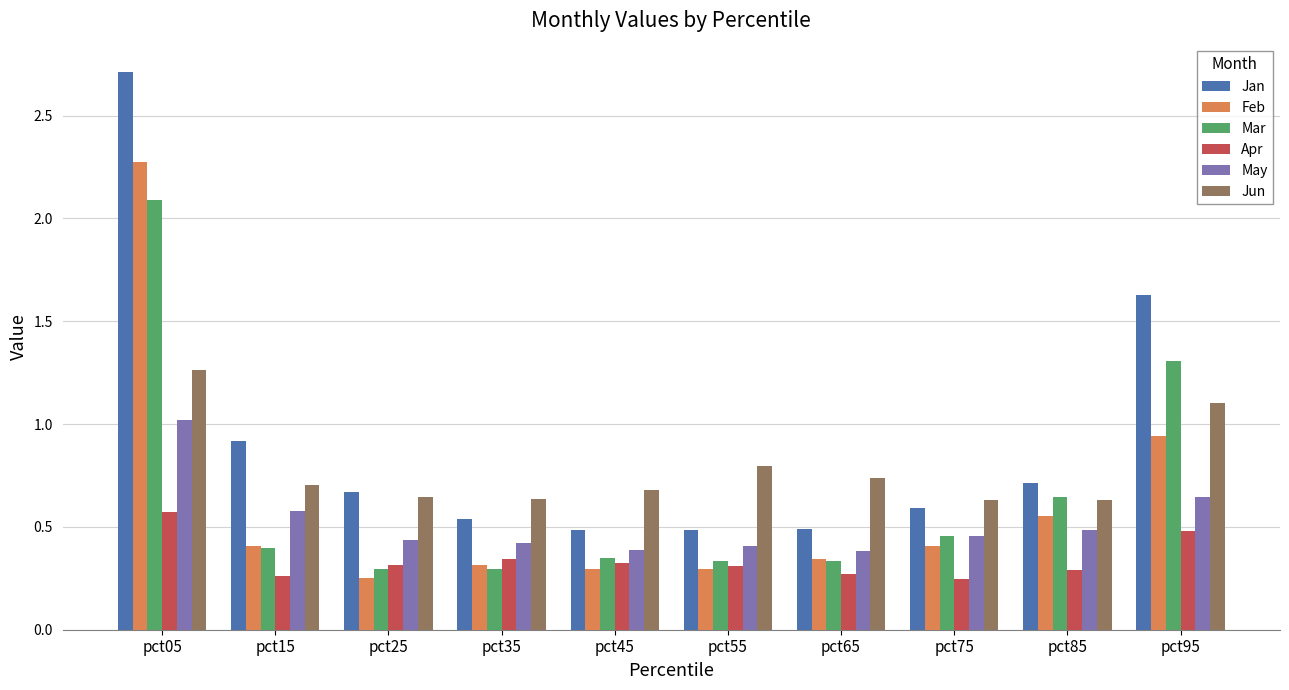

What are all the series names shown in the legend?

Jan, Feb, Mar, Apr, May, Jun